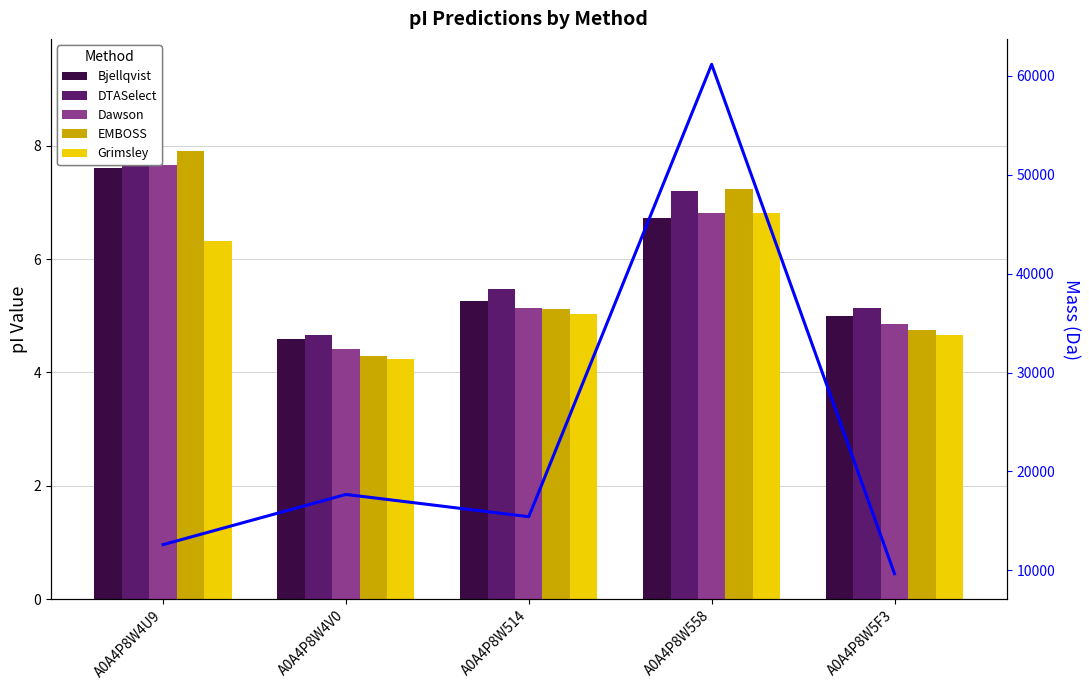

What value does the Dawson series have at A0A4P8W514?

5.1